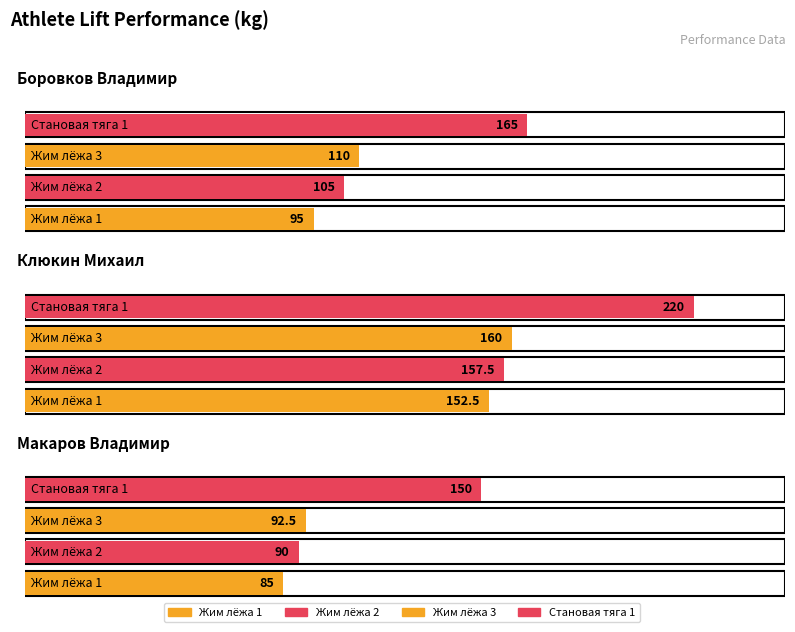

How many groups of bars are there?

3